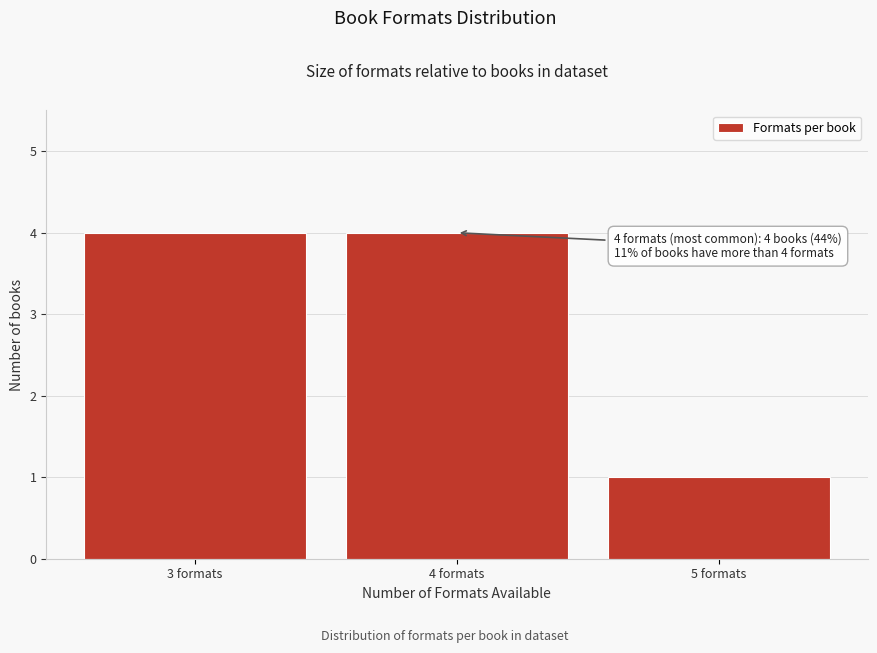

Reading left to right, transcribe all the data shown in this chart.

4	4	1